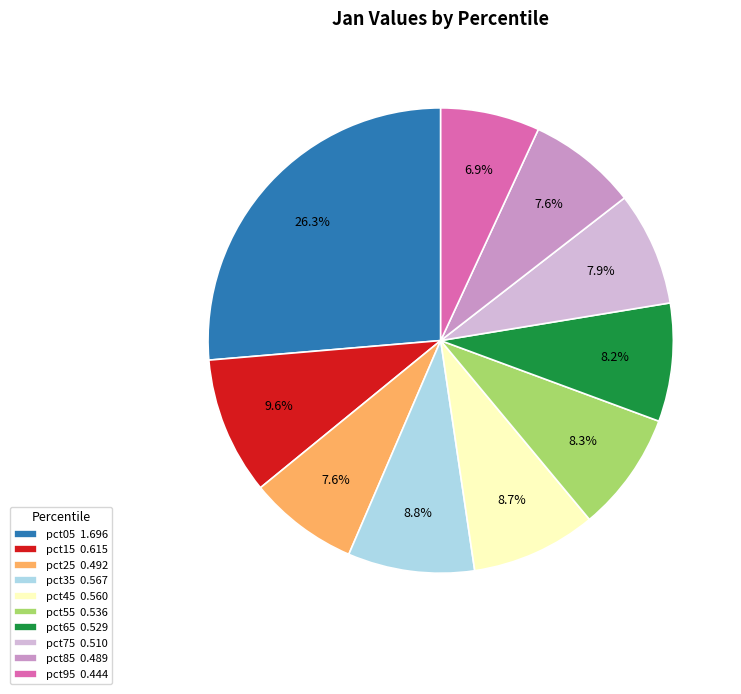

How much of the chart is everything except pct65?

91.8%